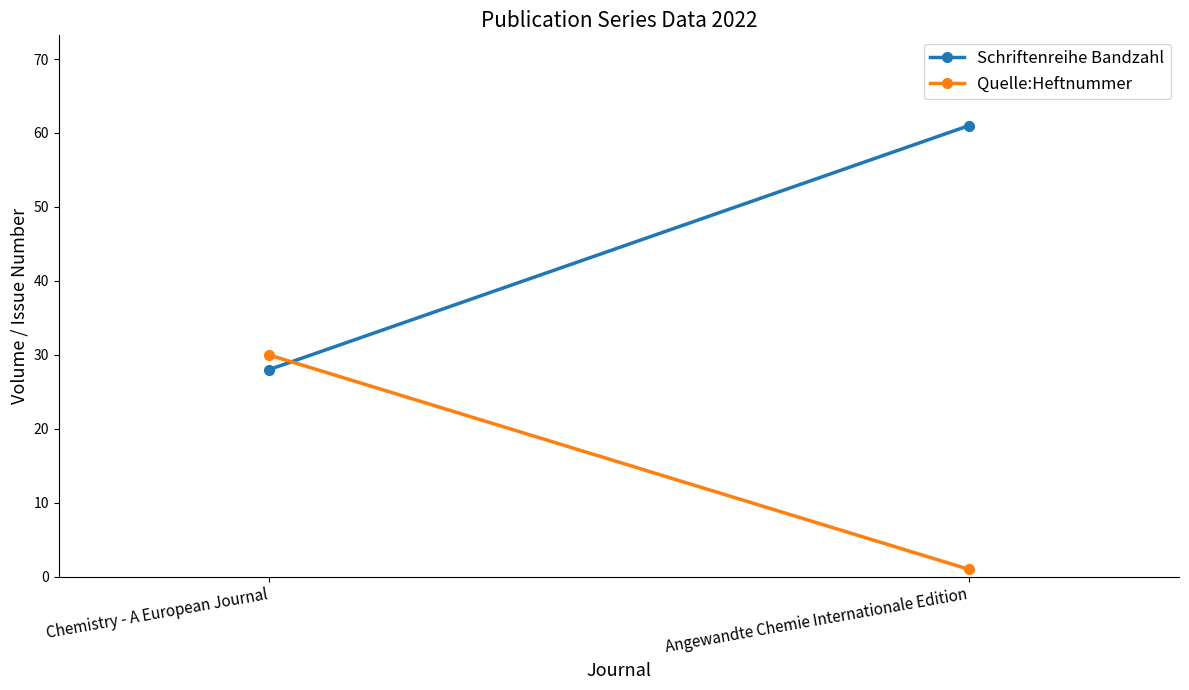

What is the average value of the Schriftenreihe Bandzahl series?

44